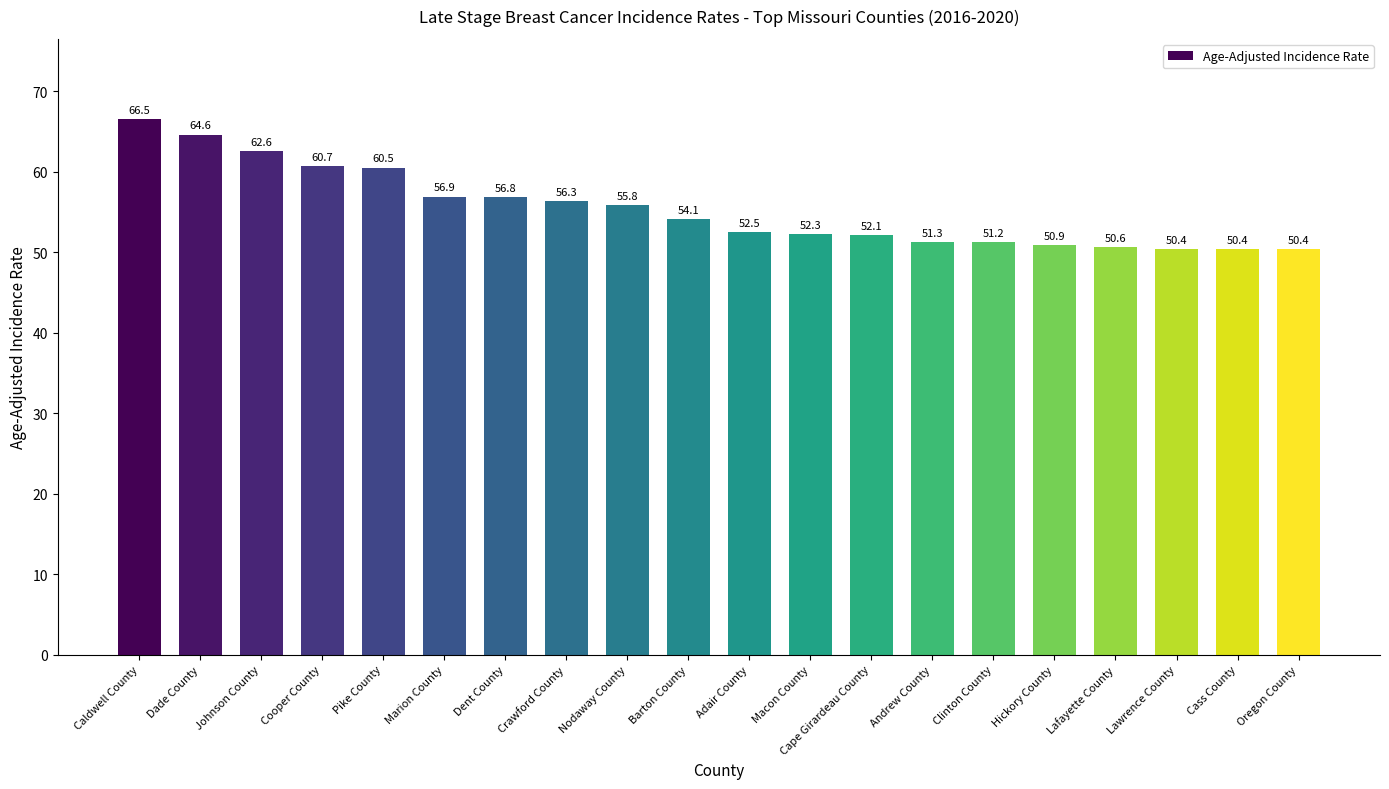

How many values exceed 54?

10